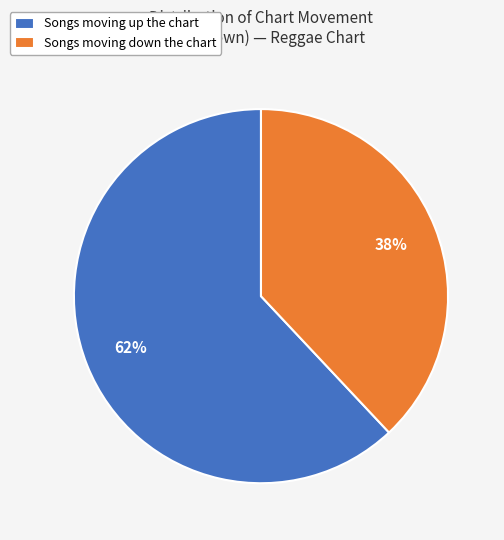

What percentage is the Songs moving up the chart slice, to the nearest percent?

62%